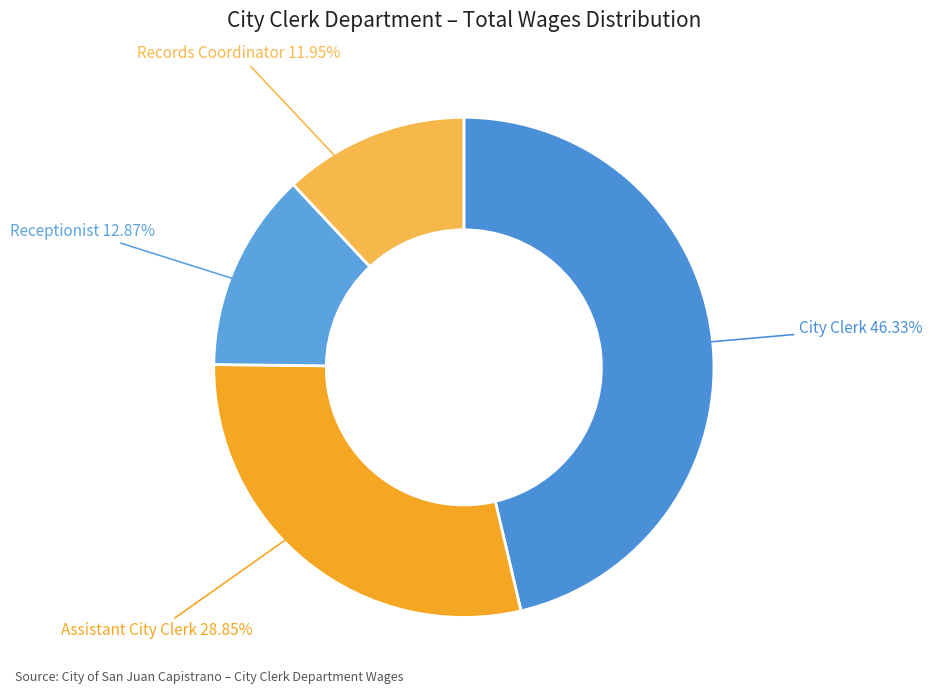

Which slice is the largest?

City Clerk